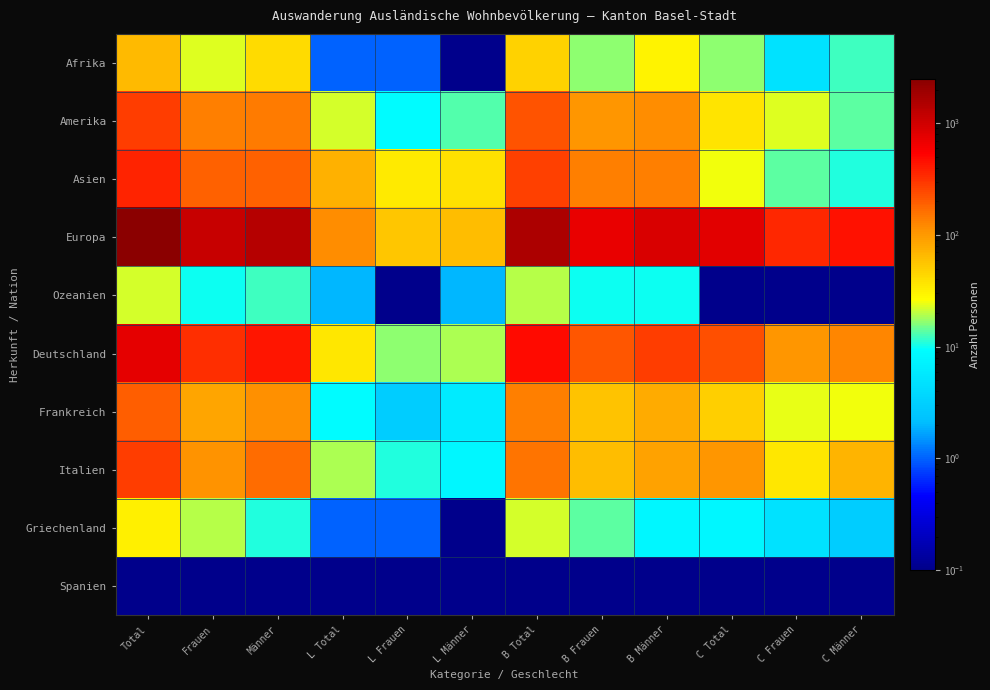

Rank the series at Männer from highest to lowest value.

Europa, Deutschland, Asien, Italien, Amerika, Frankreich, Afrika, Ozeanien, Griechenland, Spanien